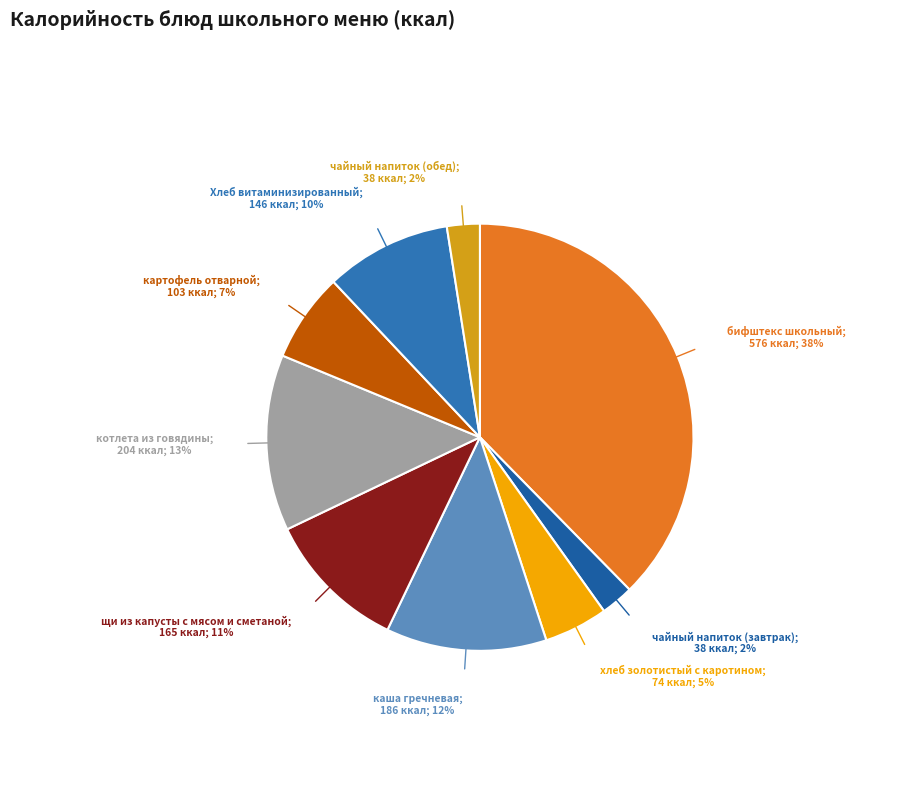

How many segments does this pie chart have?

9